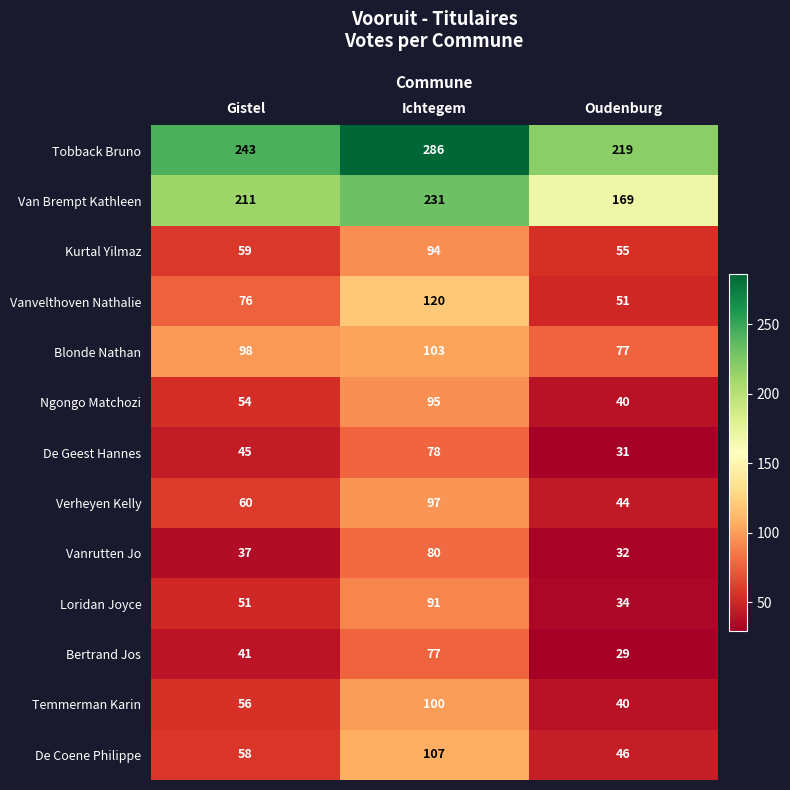

Which series has the largest range (max minus min)?

Vanvelthoven Nathalie